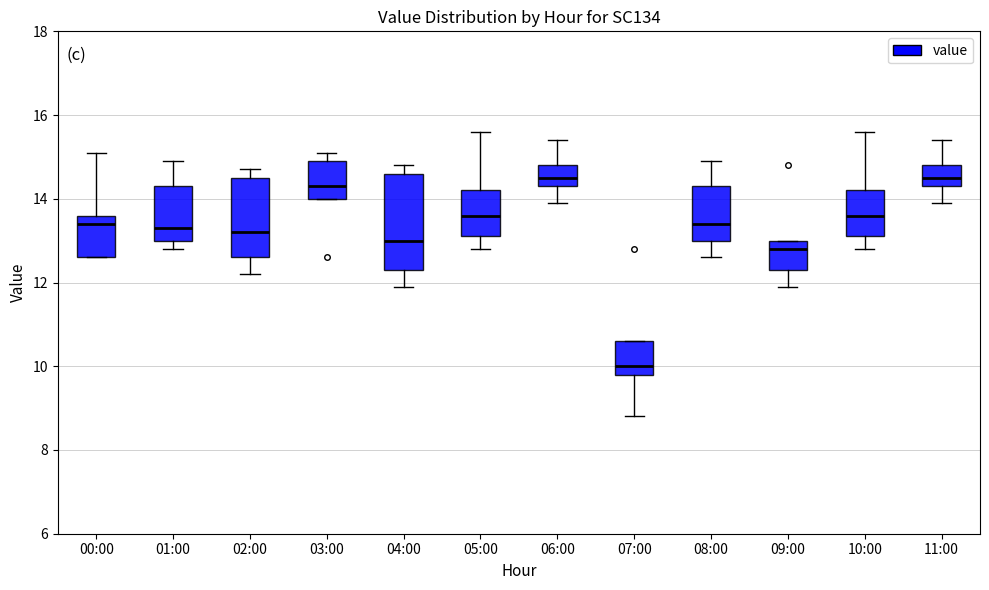

Reading left to right, read every box against the y-axis: the position of its median line, the range the box covers, and the ends of its whiskers. The values are not printed on the chart, so give them approximately, as read against the axis.

00:00: median 13.4, box 12.6 to 13.6, whiskers 12.6 to 15.2
01:00: median 13.4, box 13.0 to 14.4, whiskers 12.8 to 15.0
02:00: median 13.2, box 12.6 to 14.6, whiskers 12.2 to 14.8
03:00: median 14.4, box 14.0 to 15.0, whiskers 14.0 to 15.2
04:00: median 13.0, box 12.4 to 14.6, whiskers 12.0 to 14.8
05:00: median 13.6, box 13.2 to 14.2, whiskers 12.8 to 15.6
06:00: median 14.6, box 14.4 to 14.8, whiskers 14.0 to 15.4
07:00: median 10.0, box 9.8 to 10.6, whiskers 8.8 to 10.6
08:00: median 13.4, box 13.0 to 14.4, whiskers 12.6 to 15.0
09:00: median 12.8, box 12.4 to 13.0, whiskers 12.0 to 13.0
10:00: median 13.6, box 13.2 to 14.2, whiskers 12.8 to 15.6
11:00: median 14.6, box 14.4 to 14.8, whiskers 14.0 to 15.4